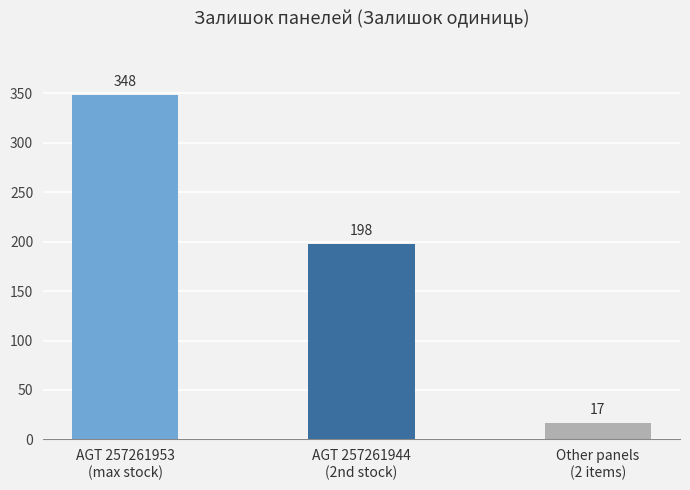

What is the sum of all values?

563